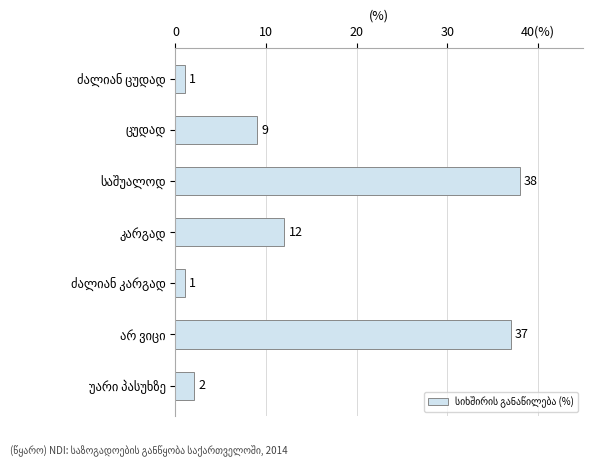

How many data points are less than 9?

3